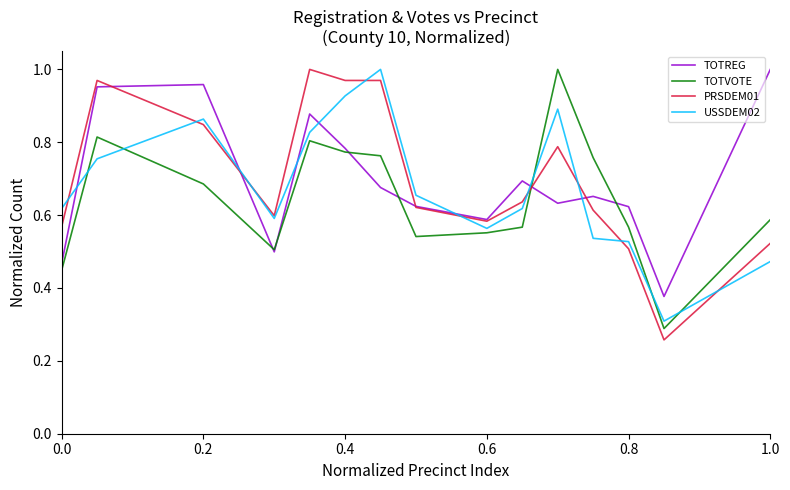

Which series ends up on top after the final intersection of TOTVOTE and USSDEM02?

TOTVOTE